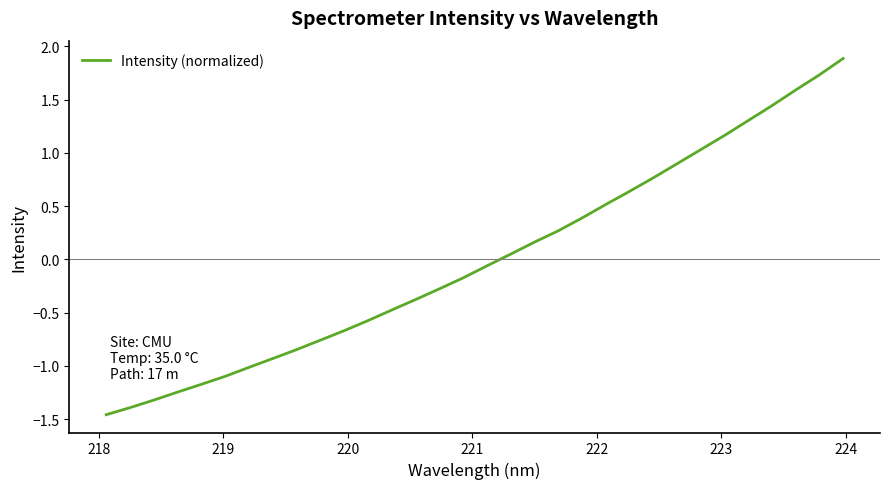

What is the greatest value displayed?

1.9